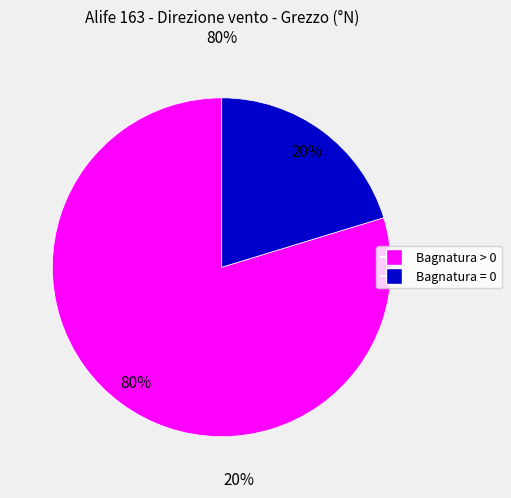

To the nearest percent, what is the average slice percentage?

50%